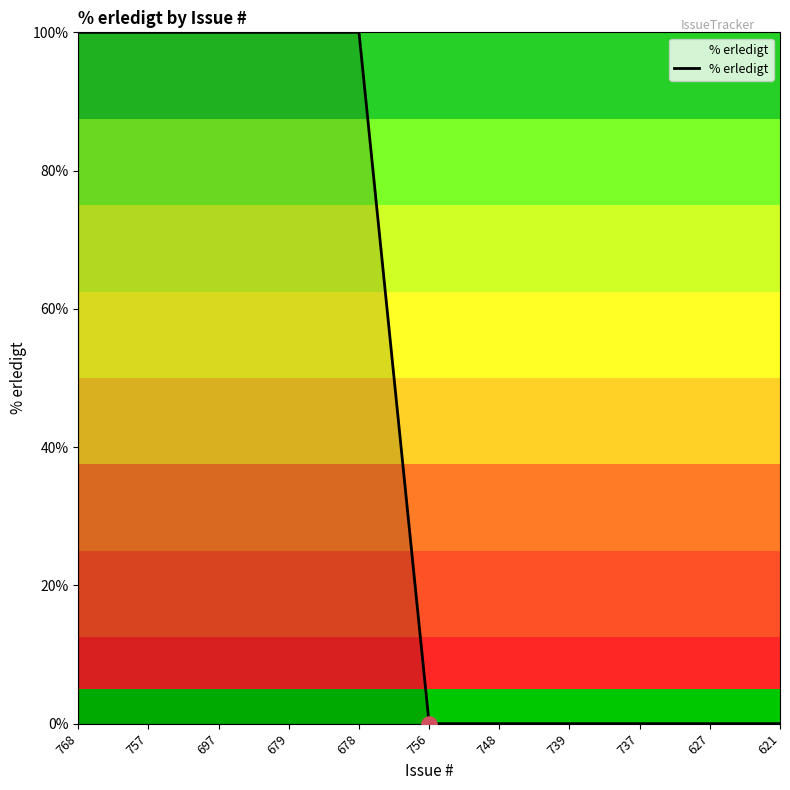

What is the change in value from 679 to 737?

-100